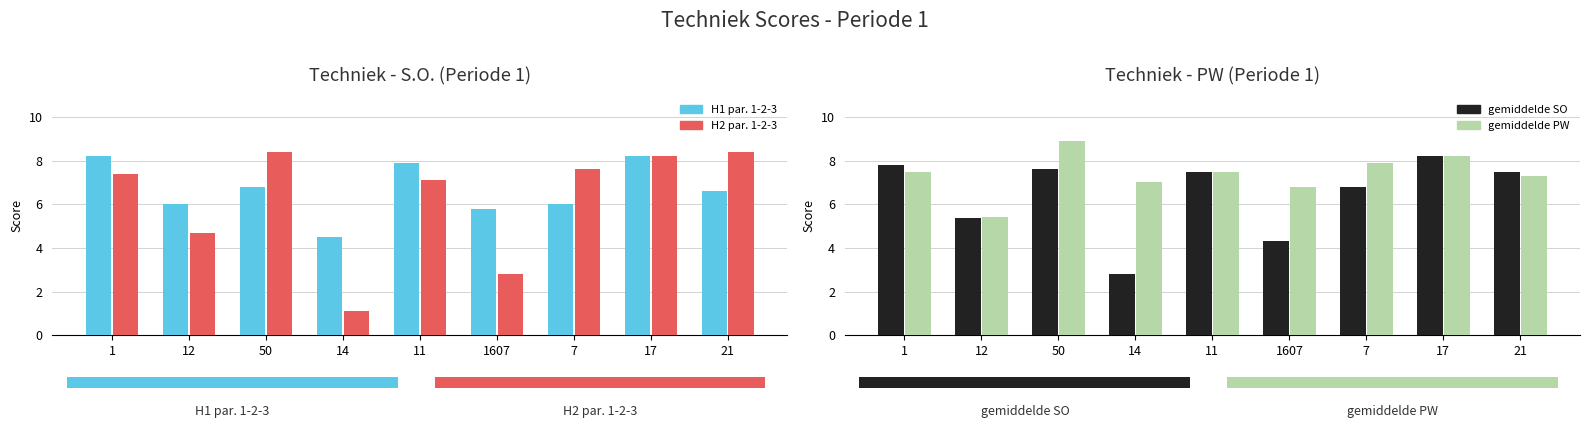

Is the value of H2 par. 1-2-3 at 14 greater than the value of H1 par. 1-2-3 at 1607?

No